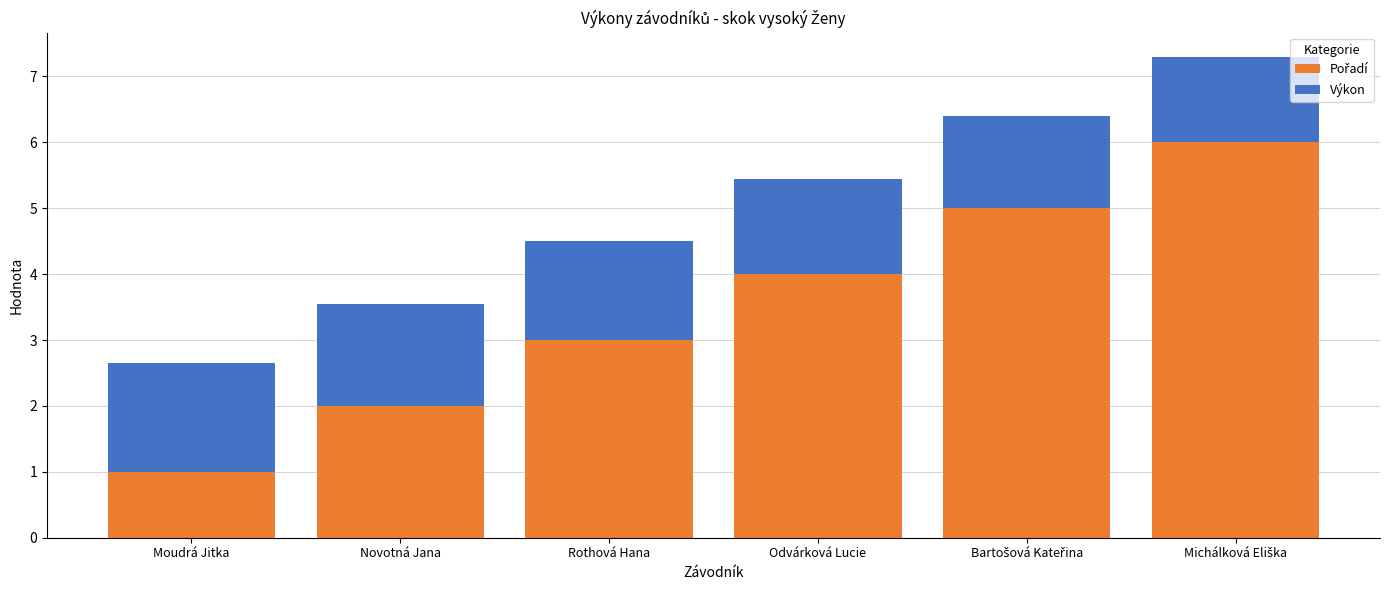

How many distinct data groups are displayed?

2